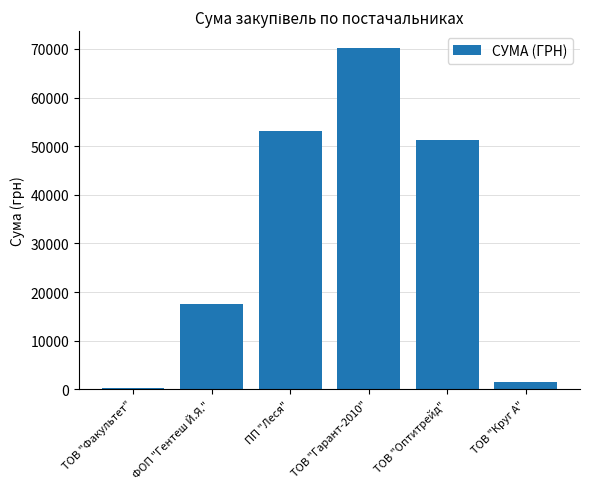

What is the greatest value displayed?

70149.9